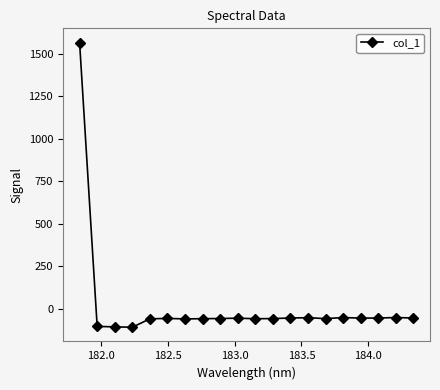

What is the difference between the maximum and minimum values?

1673.0